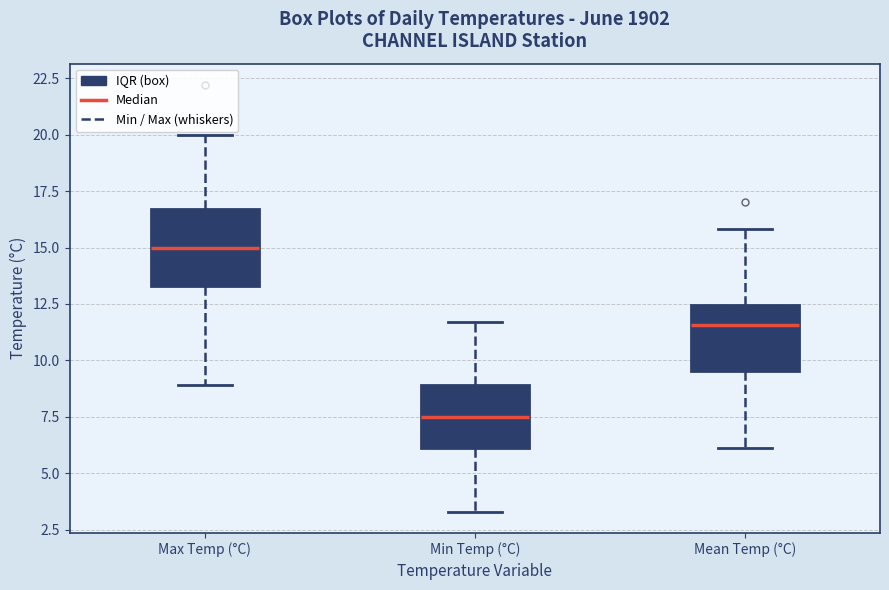

Reading left to right, read every box against the y-axis: the position of its median line, the range the box covers, and the ends of its whiskers. The values are not printed on the chart, so give them approximately, as read against the axis.

Max Temp (°C): median 15.0, box 13.5 to 16.5, whiskers 9.0 to 20.0
Min Temp (°C): median 7.5, box 6.0 to 9.0, whiskers 3.5 to 11.5
Mean Temp (°C): median 11.5, box 9.5 to 12.5, whiskers 6.0 to 16.0